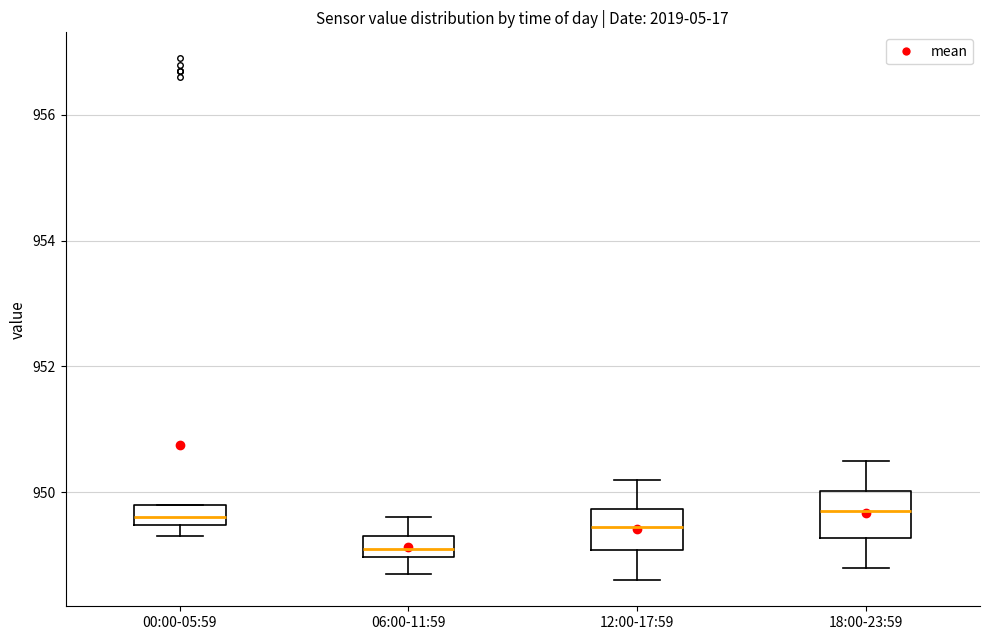

Which box has the lowest median line?

06:00-11:59